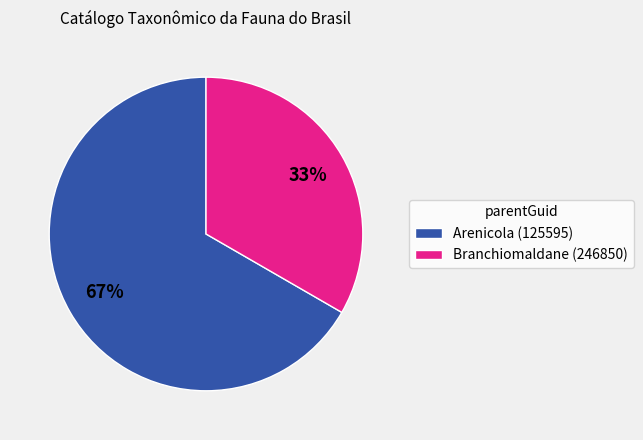

Do Arenicola (125595) and Branchiomaldane (246850) together represent more than half of the pie?

Yes